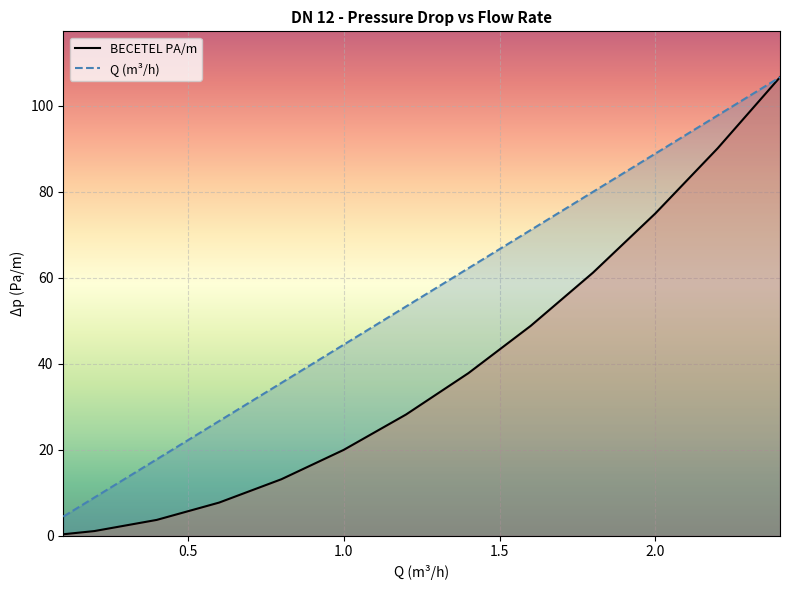

True or false: BECETEL PA/m and Q (m3/h) intersect in this chart.

False